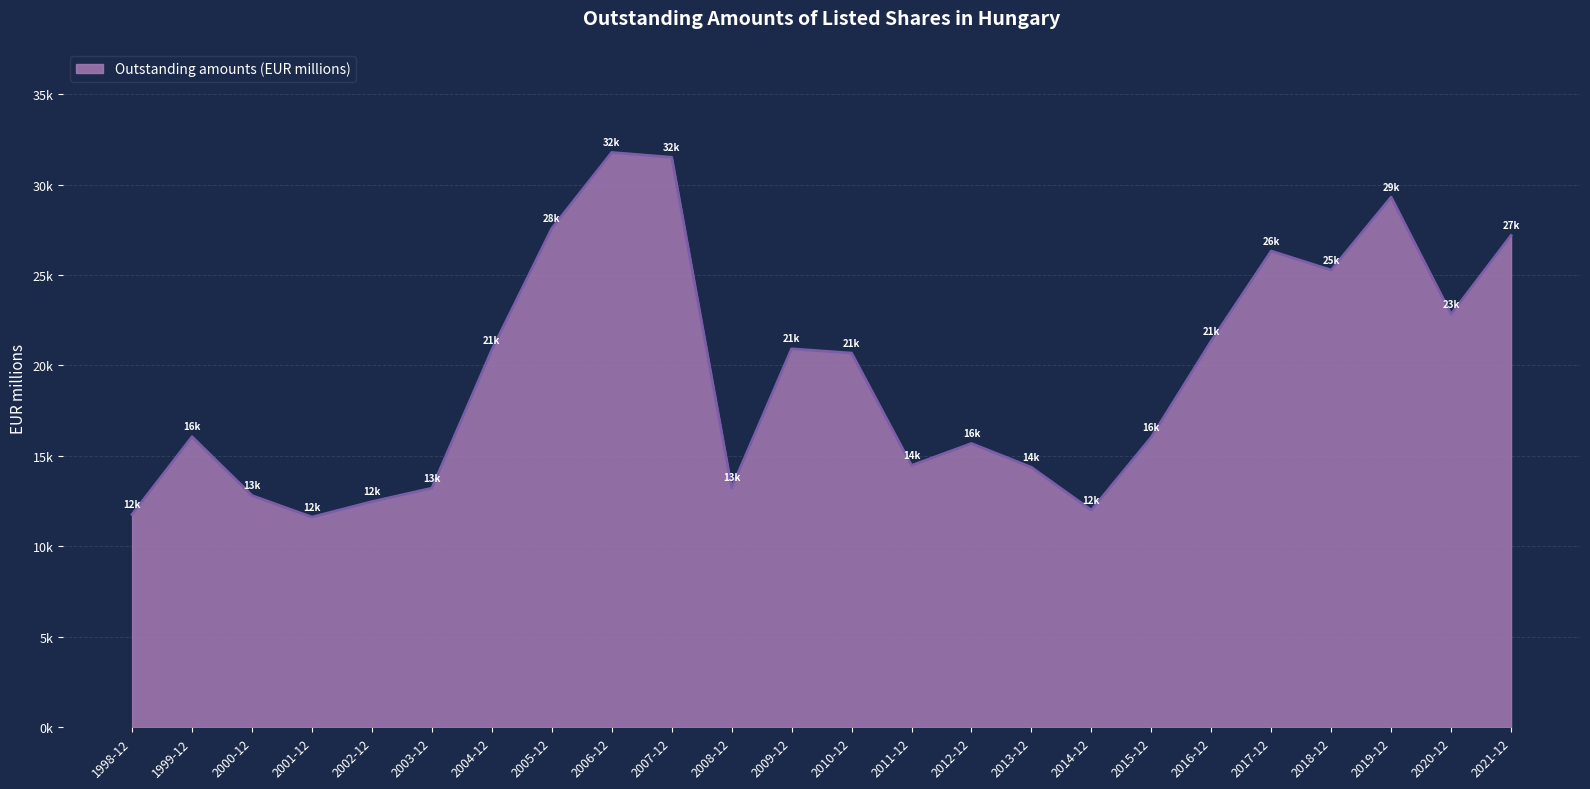

Does the chart have visible grid lines?

Yes